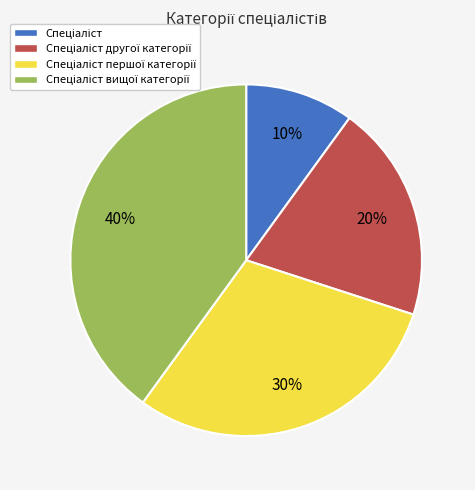

Is there a majority slice in this chart?

No